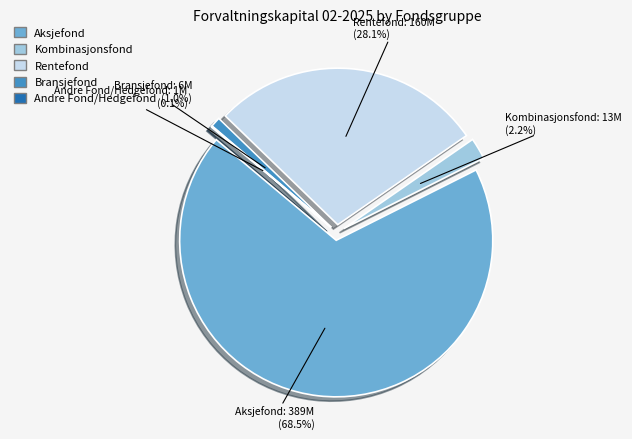

Combined, what portion of the pie is Kombinasjonsfond and Bransjefond?

3.2%